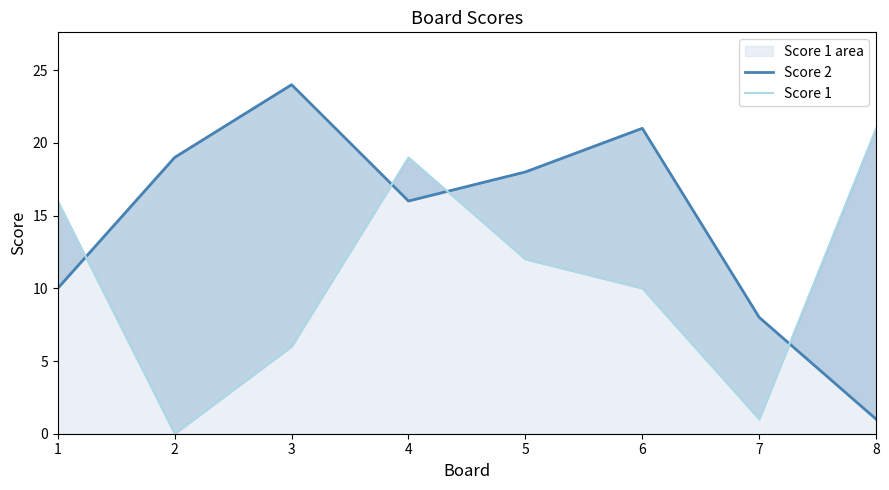

What is the difference between the highest and lowest values at 8?

20